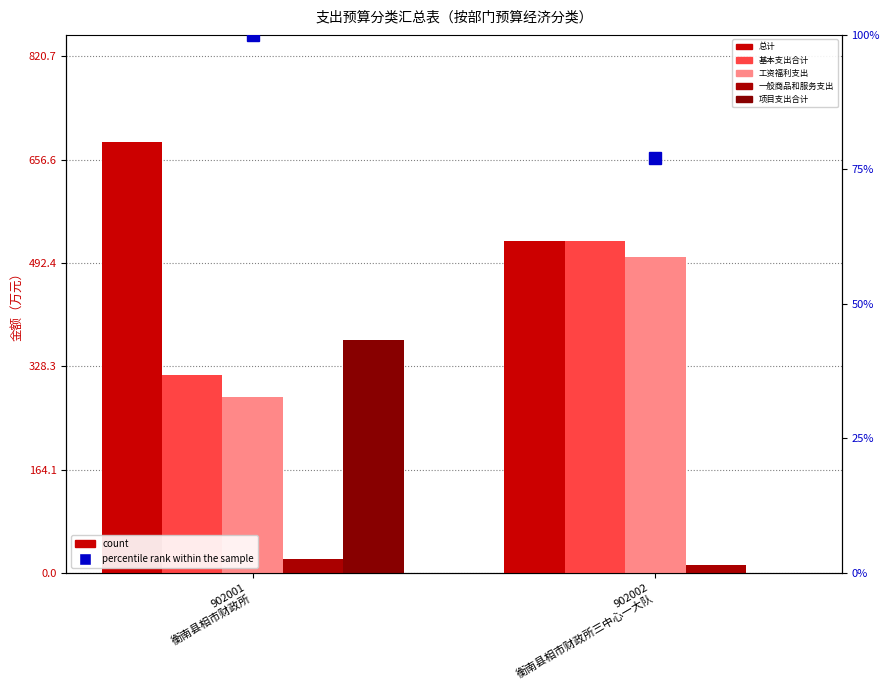

What is the average value of the 一般商品和服务支出 series?

17.3